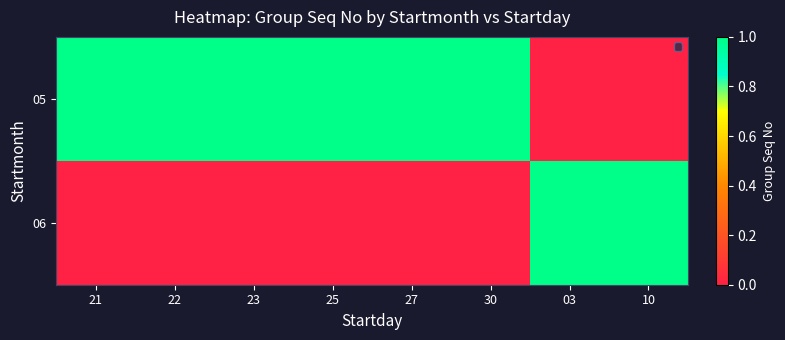

How many categories are shown in the chart?

8